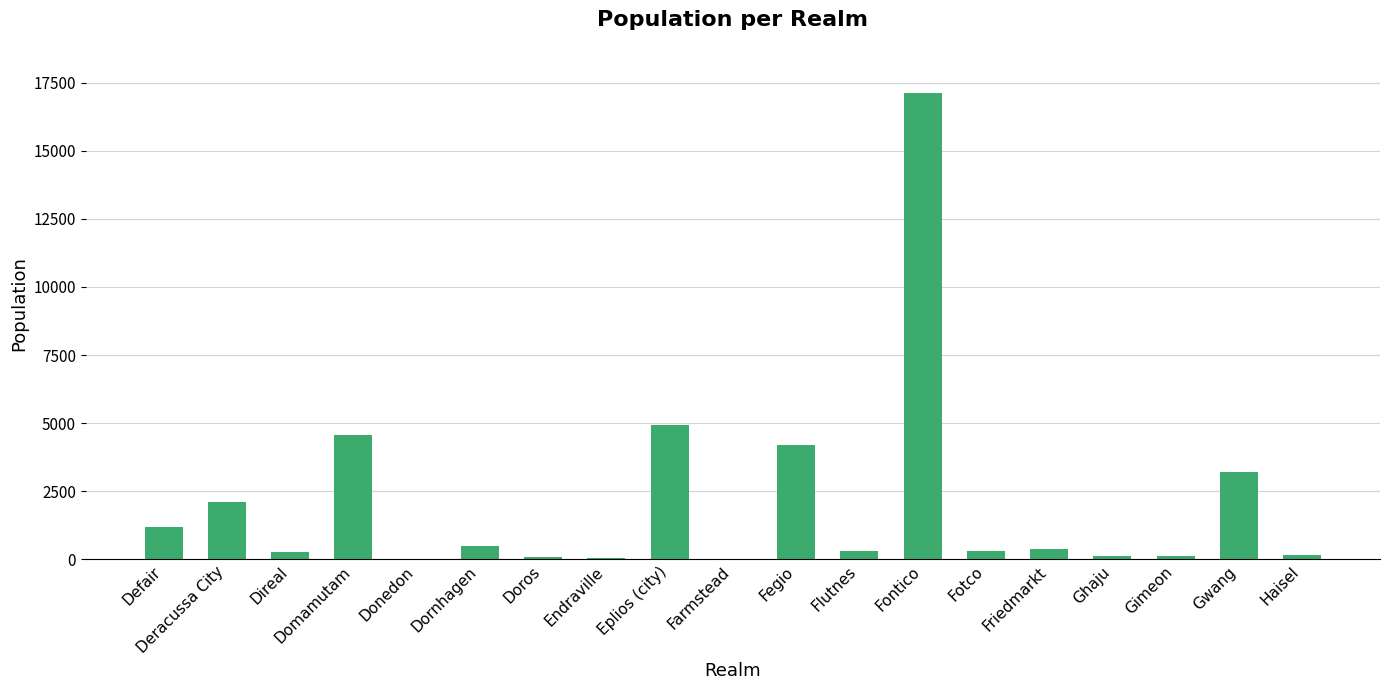

What is the sum of all values?

39670